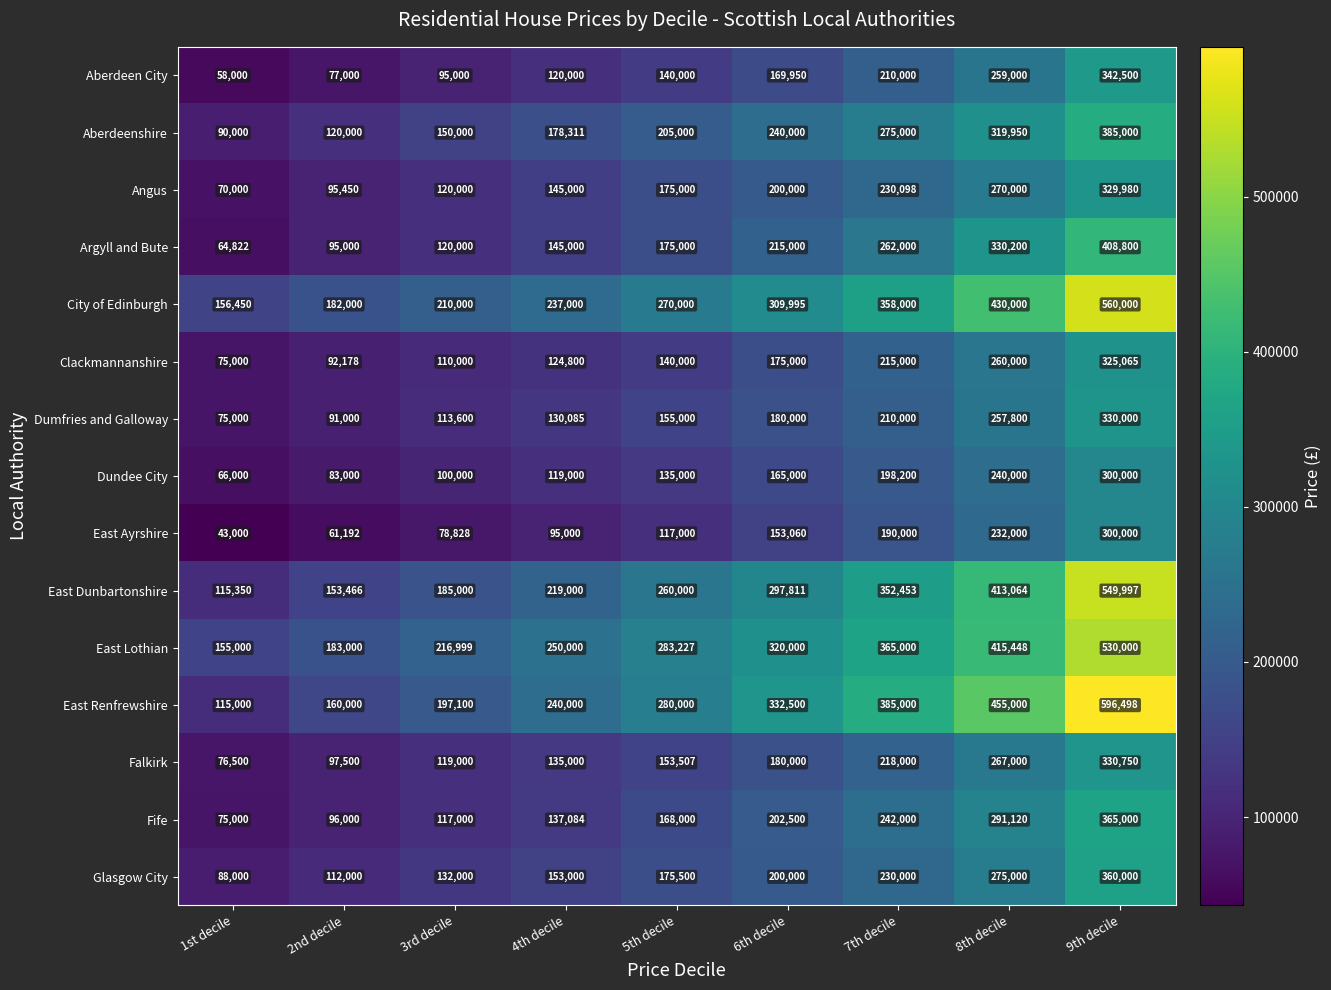

At which label does Aberdeenshire reach its minimum?

1st decile